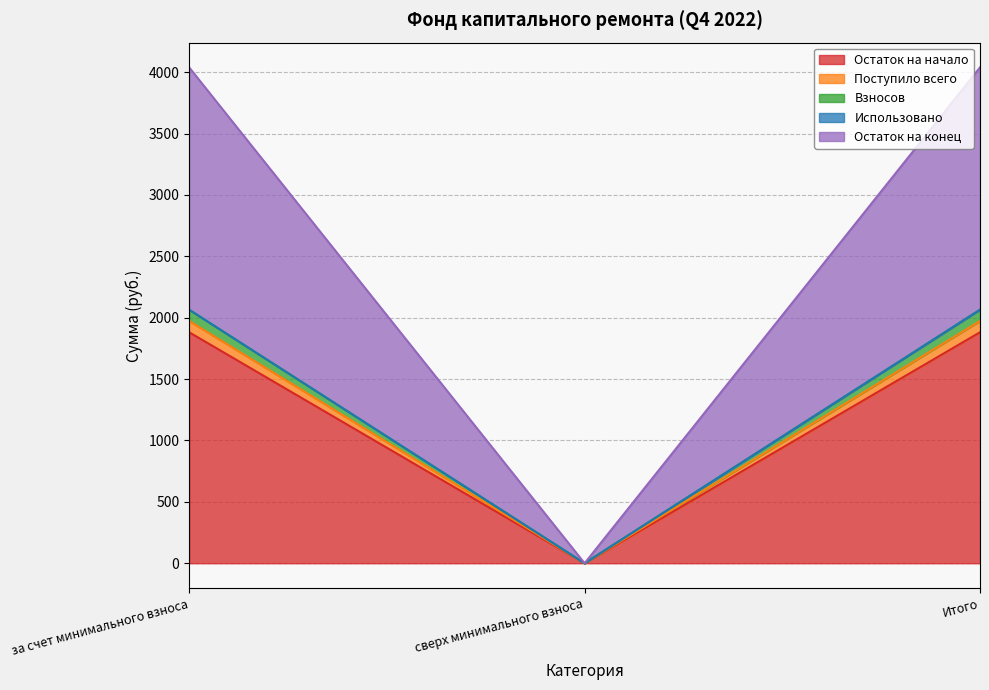

The Остаток на начало series shows 1424.3 at за счет минимального взноса. True or false?

False